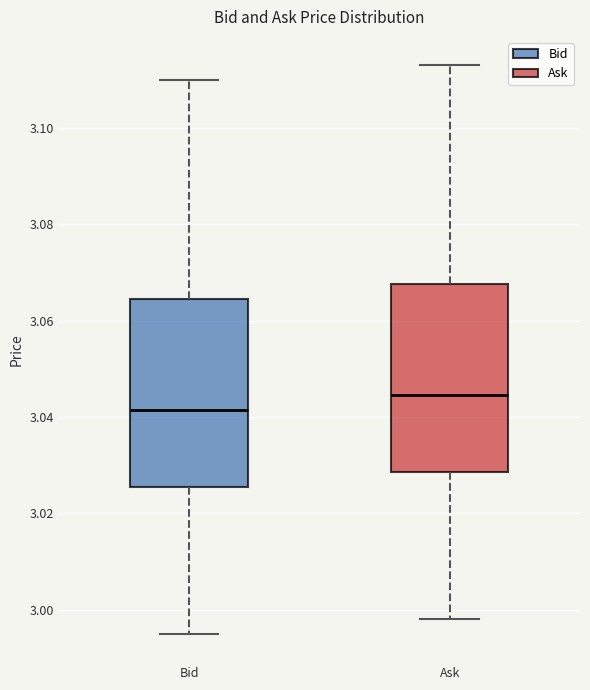

Which box's median line is the highest?

Ask